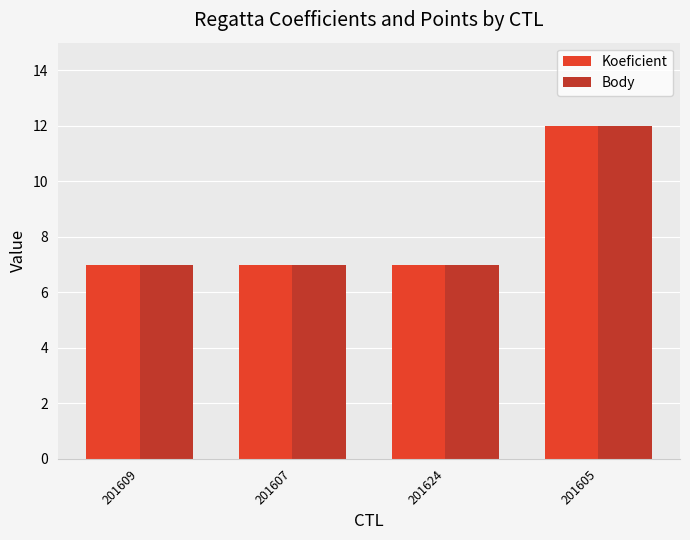

At which category is the sum across all series the highest?

201605